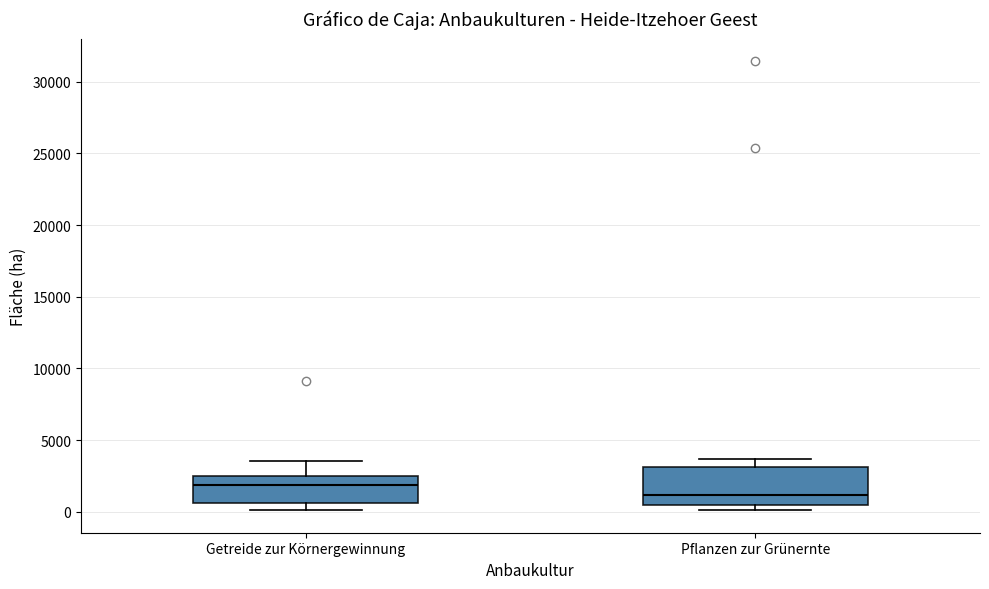

Where is the lower edge of the box for Pflanzen zur Grünernte on the y-axis? The values are not printed on the chart, so give them approximately, as read against the axis.

500